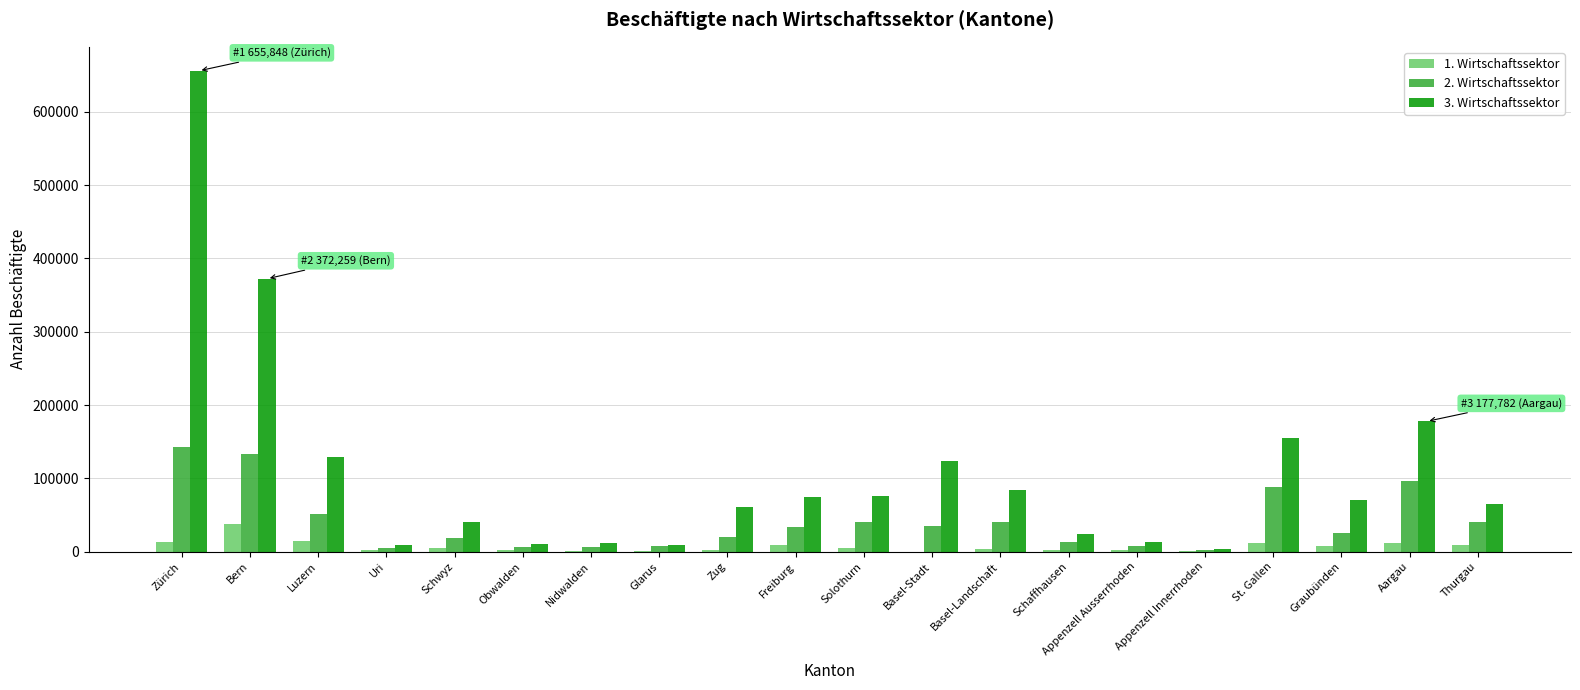

At which label does 2. Wirtschaftssektor reach its peak?

Zürich